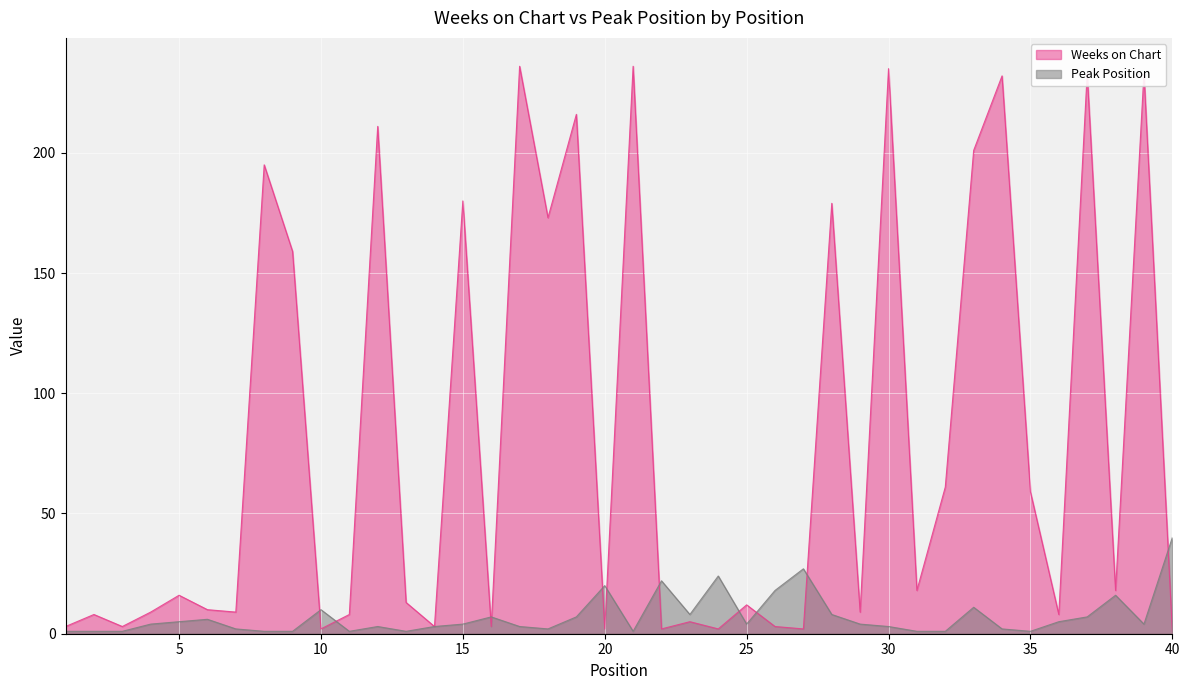

At which label does Peak Position first exceed 4?

5